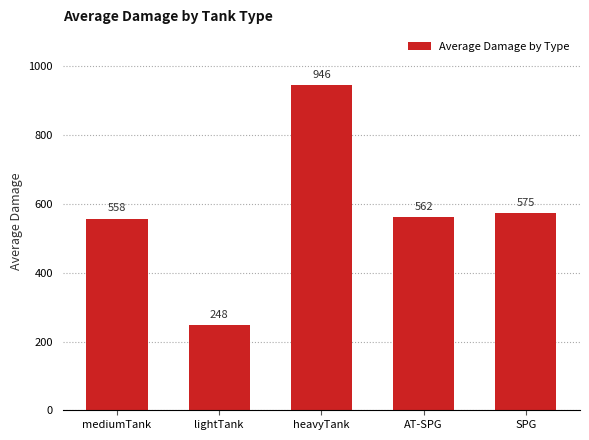

How many categories are shown in the chart?

5